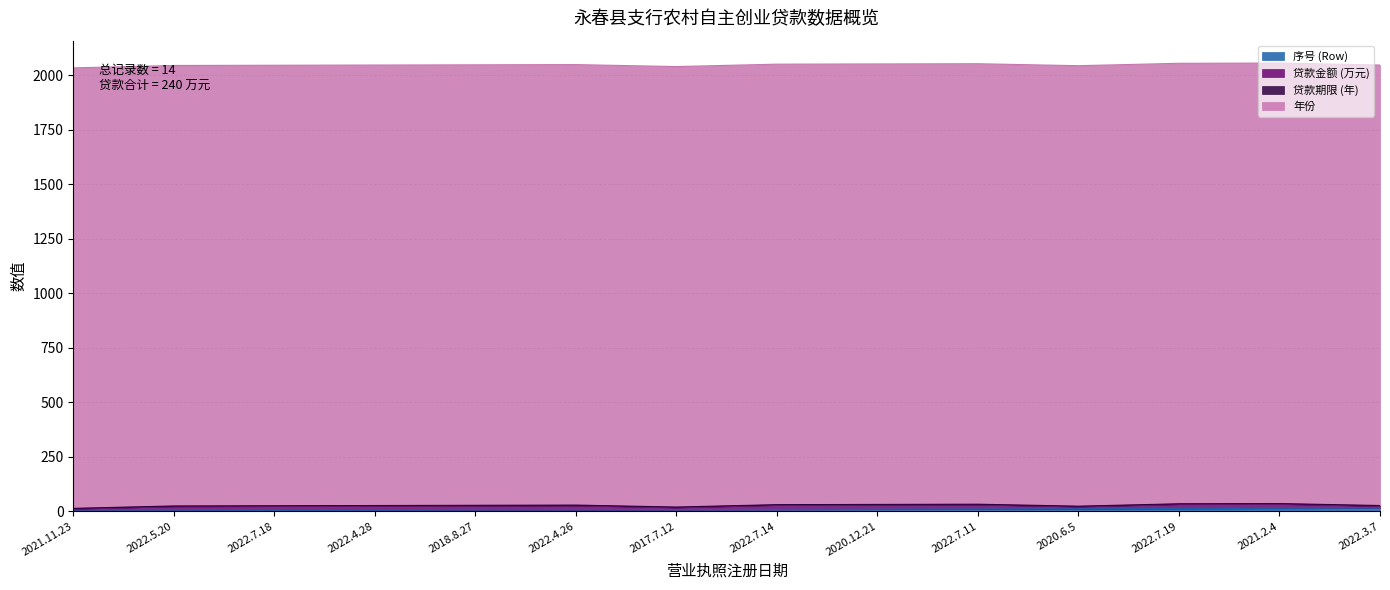

What is the total value across all series at 2022.3.7?

2048